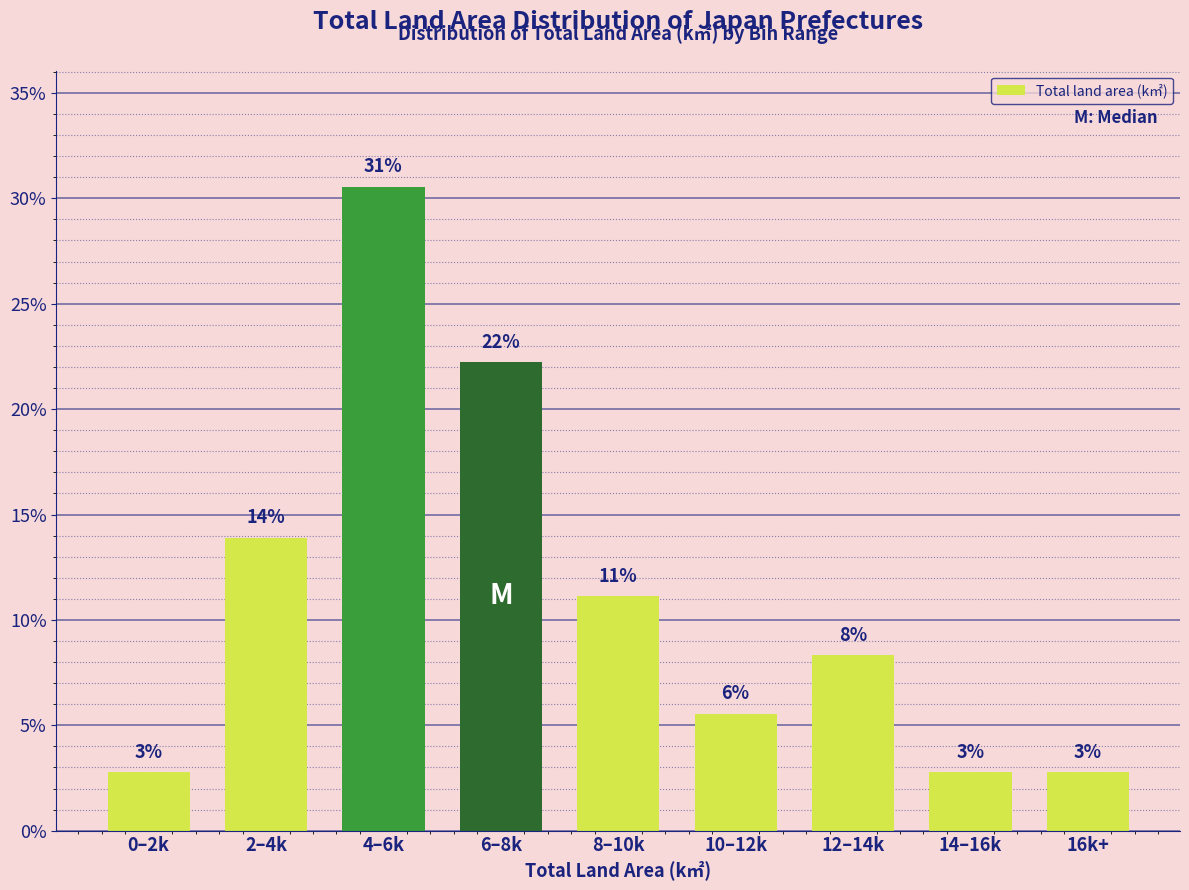

How many bars are there in total?

9